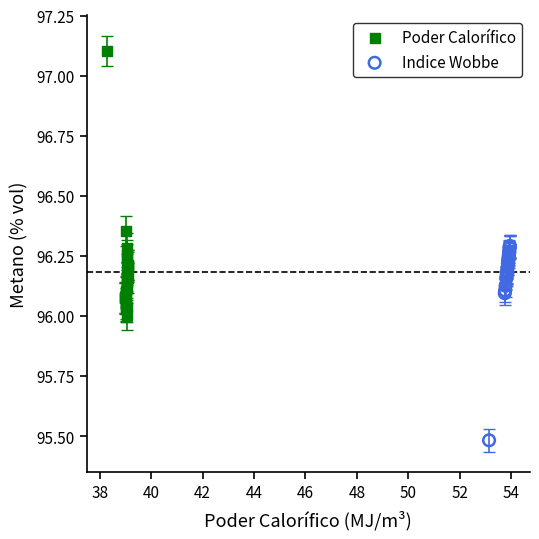

Which series has the widest spread of Y values?

Poder Calorífico